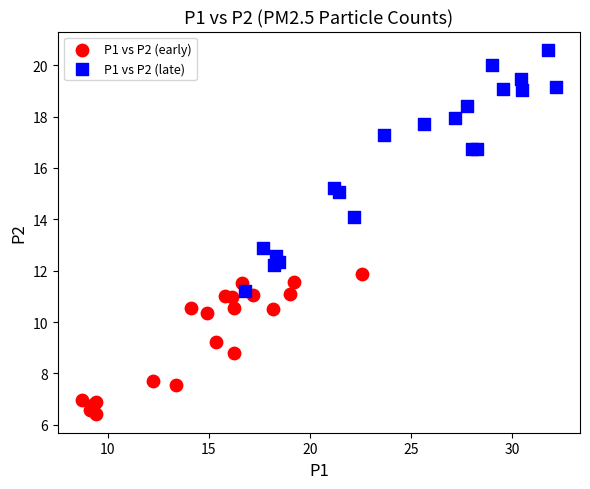

Which series reaches the maximum Y coordinate?

P1 vs P2 (late)